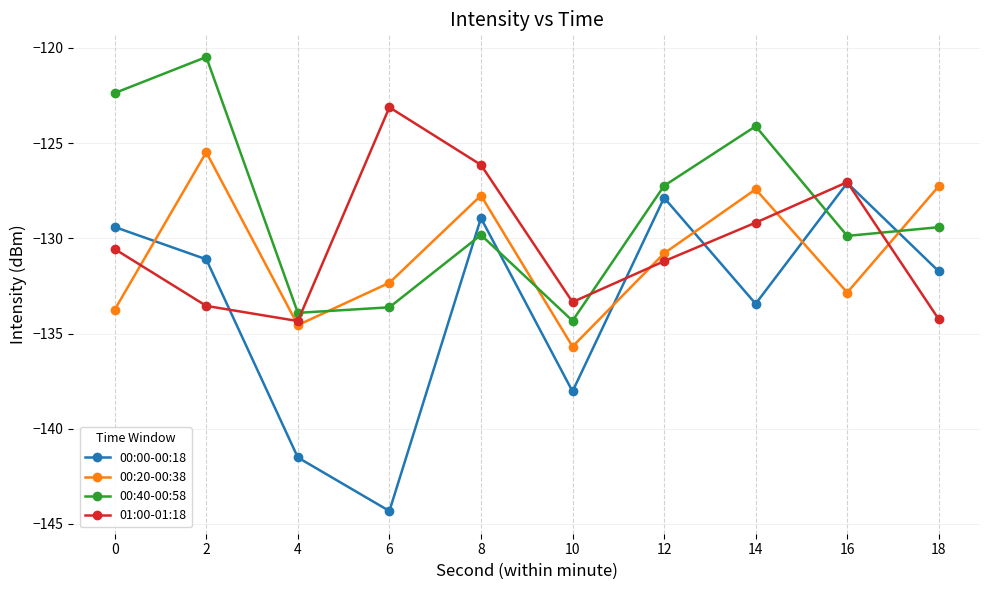

How many interior local peaks does the 00:40-00:58 series have?

3